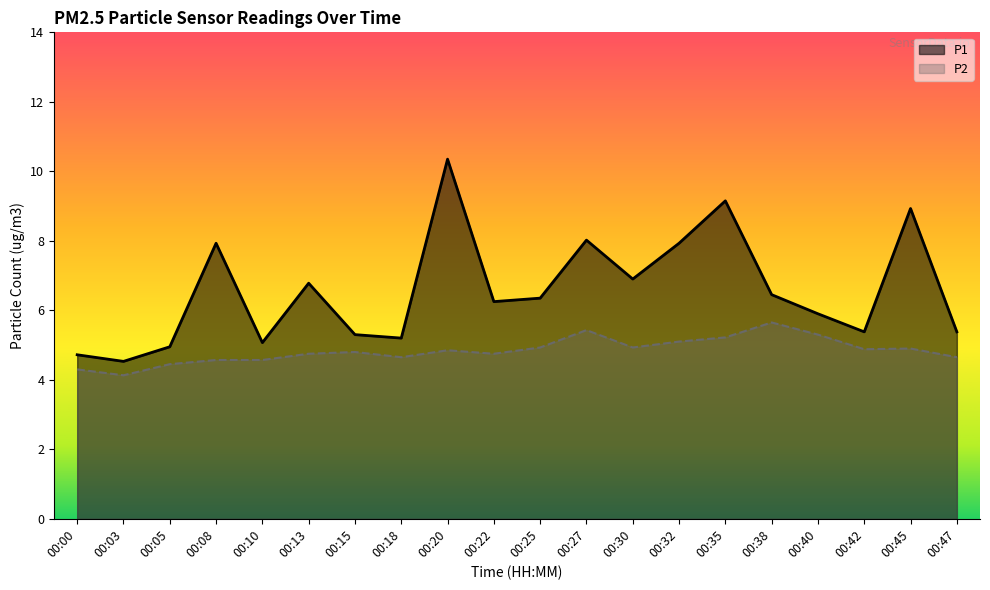

How many data points in P1 are above 6?

11